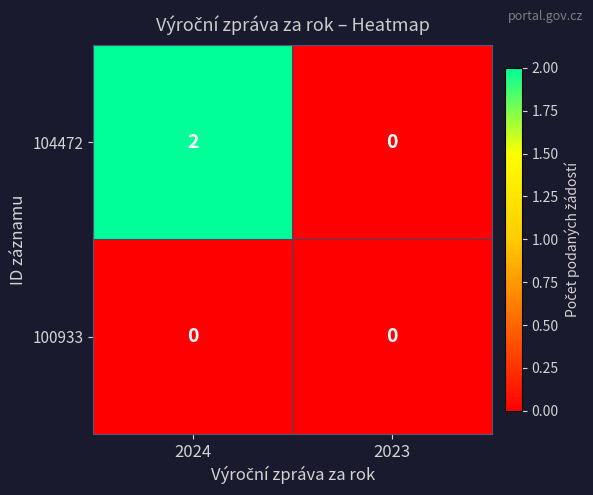

The value of 104472 at 2024 is 3. True or false?

False